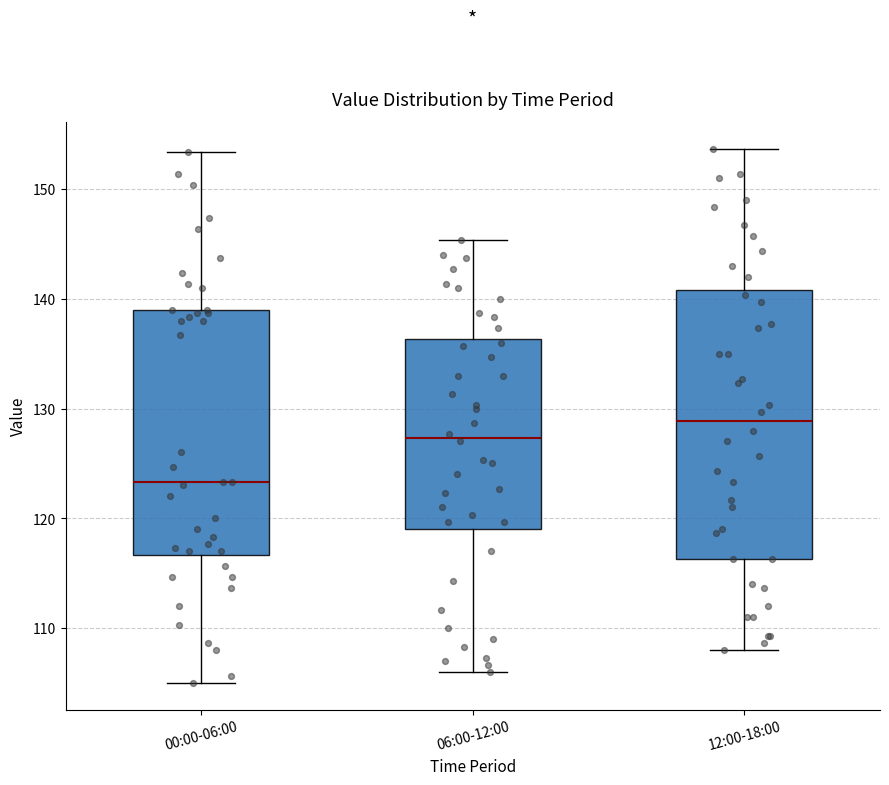

Where does the median line of the box for 00:00-06:00 sit on the y-axis? The values are not printed on the chart, so give them approximately, as read against the axis.

123